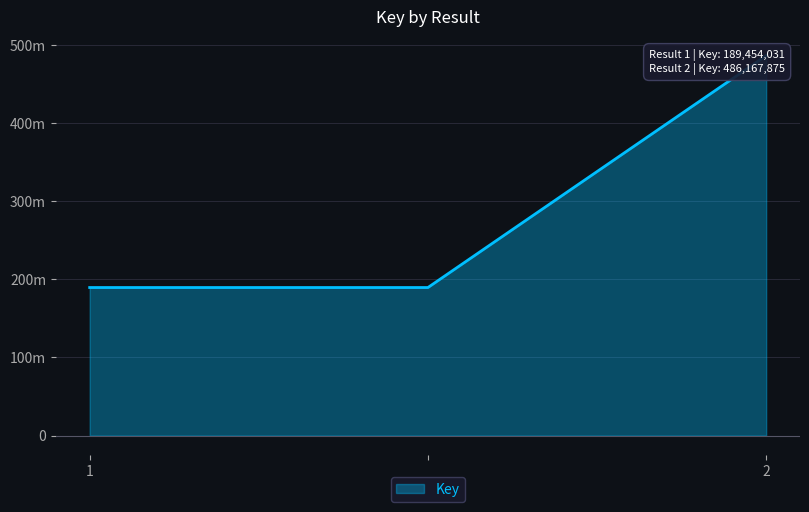

Reading right to left, extract all data points from this chart.

2=486167875	=189454031	1=189454031